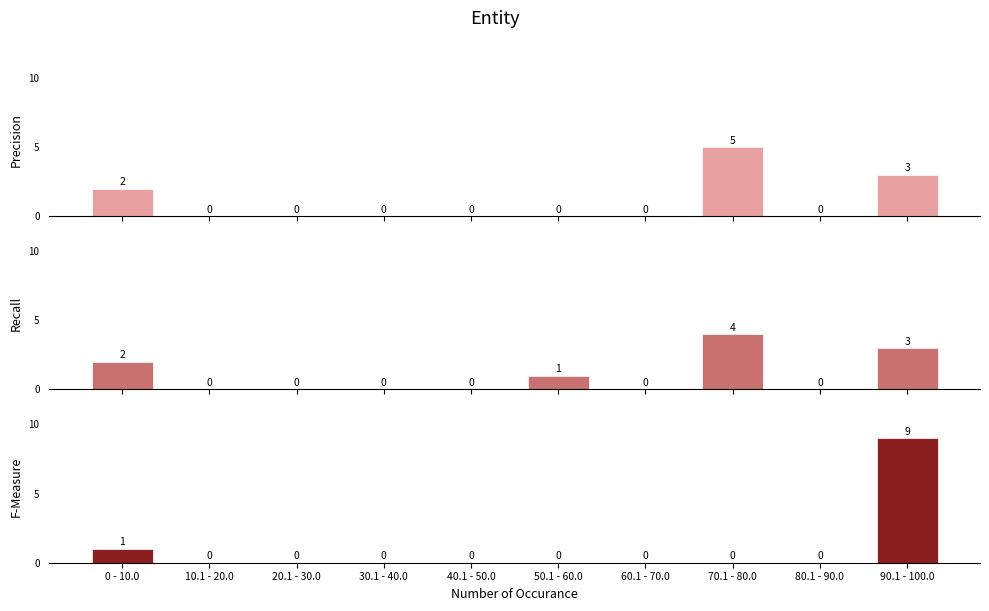

Are the bars horizontal?

No